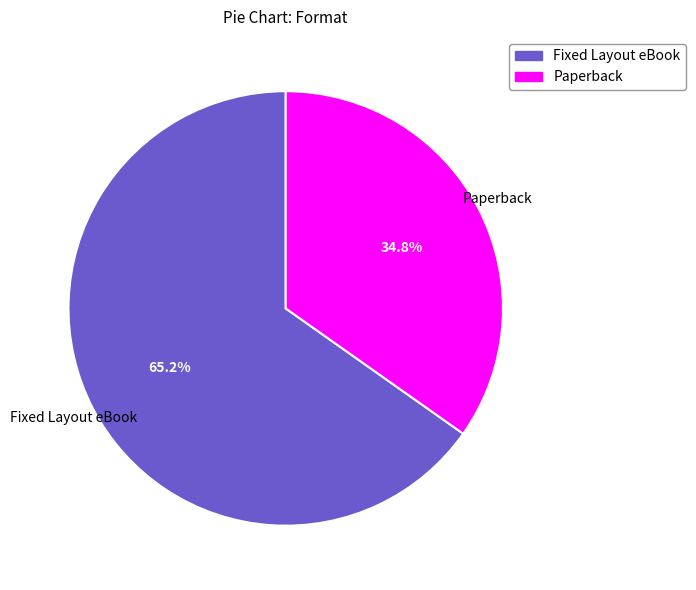

Between Paperback and Fixed Layout eBook, which is larger?

Fixed Layout eBook